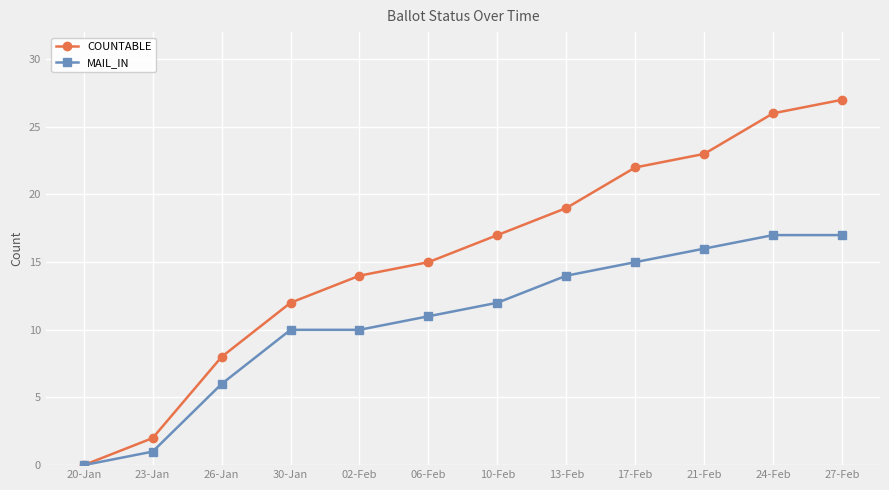

Is it true that COUNTABLE equals 11 at 24-Feb?

False